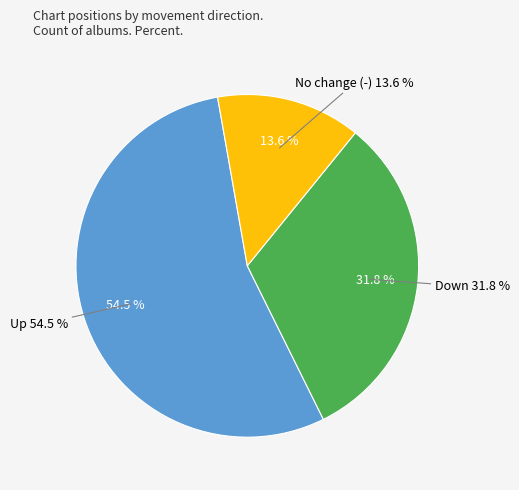

What is the smallest slice in the pie chart?

-